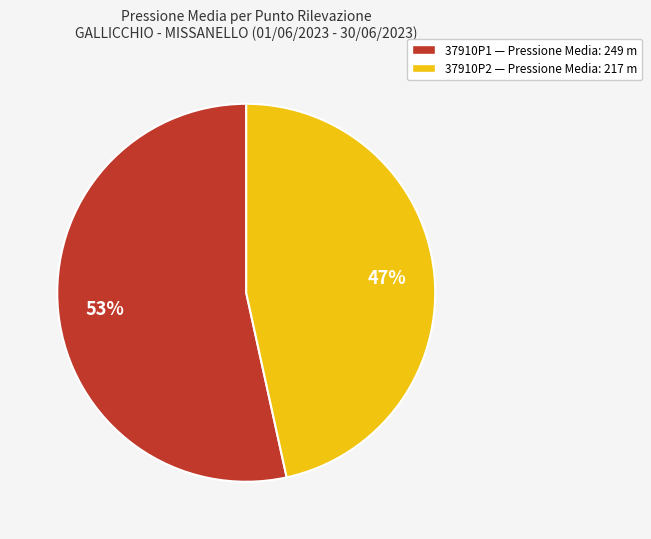

Which category has the smallest portion of the pie?

37910P2